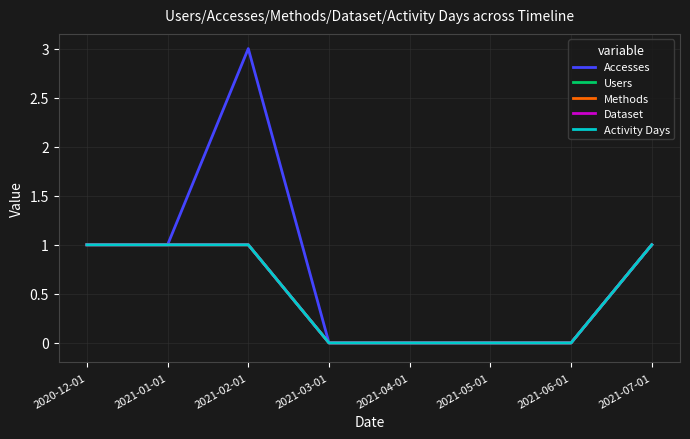

Is this an area chart (filled region under the line)?

No